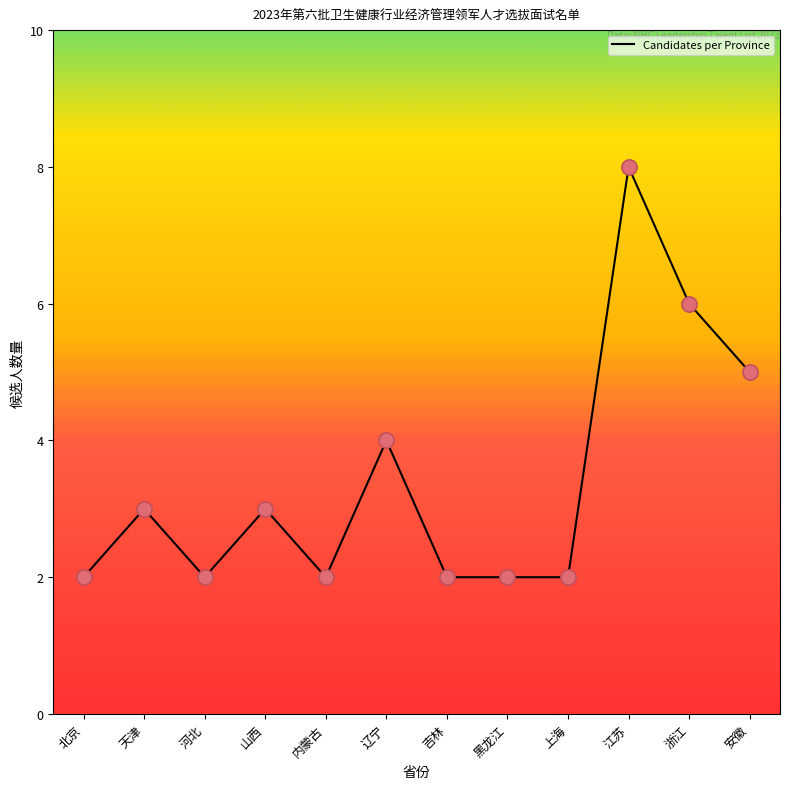

What is the change in value from 江苏 to 浙江?

-2